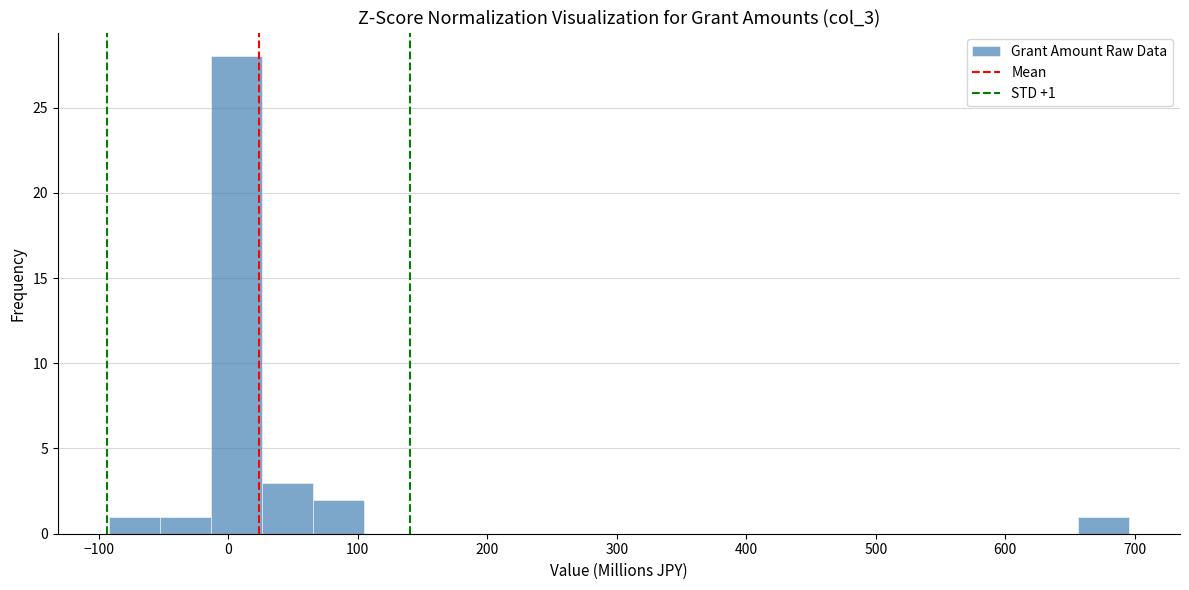

Read against the x-axis, roughly where is the centre of the tallest bar?

10